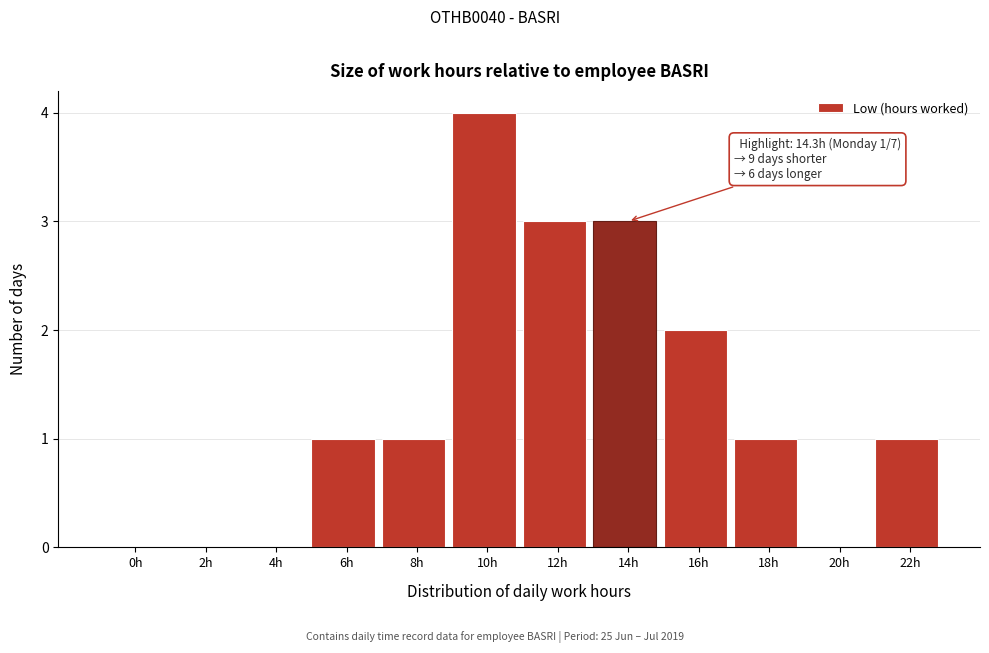

Reading left to right, what are all the values shown in this chart?

0h=0	2h=0	4h=0	6h=1	8h=1	10h=4	12h=3	14h=3	16h=2	18h=1	20h=0	22h=1